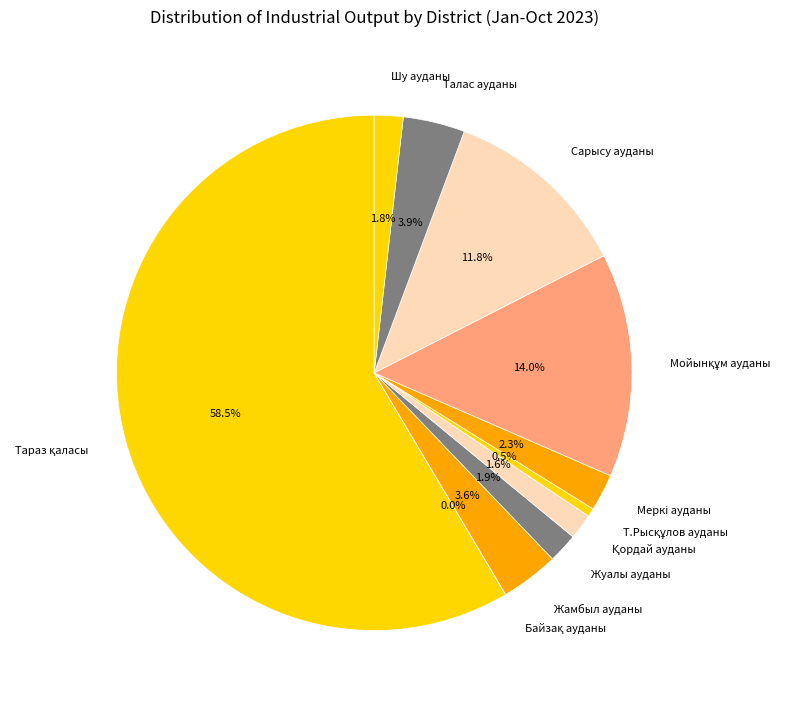

What is the ratio of the value at Жуалы ауданы to the value at Жамбыл ауданы?

0.5